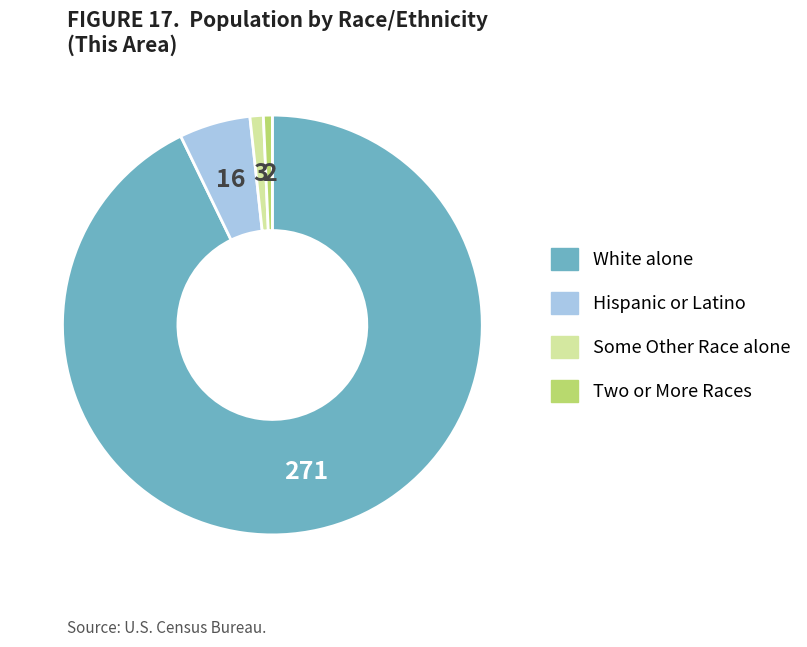

Does any single category account for the majority?

Yes